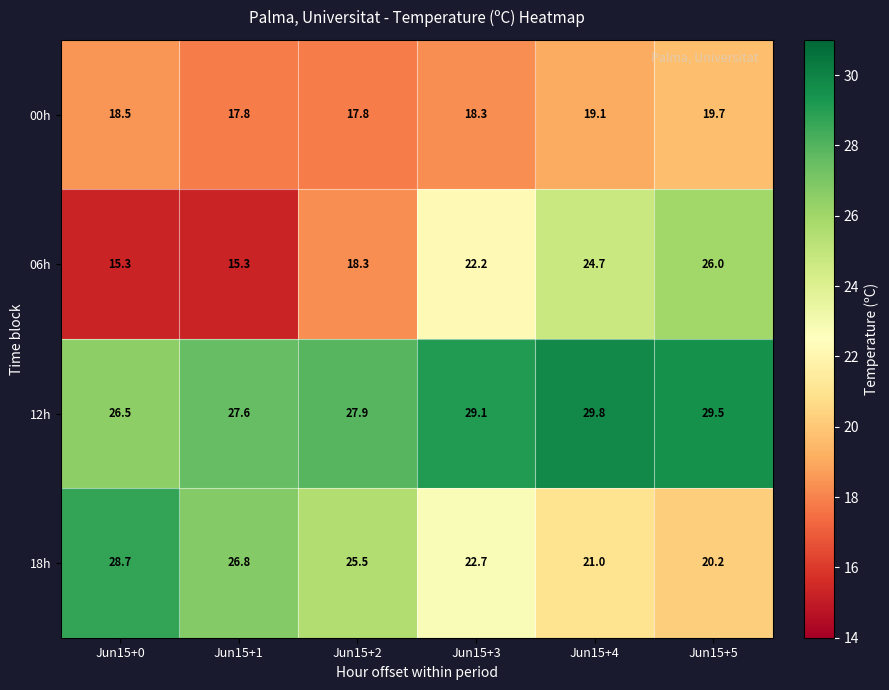

Read the 00h value at Jun15+4.

19.1